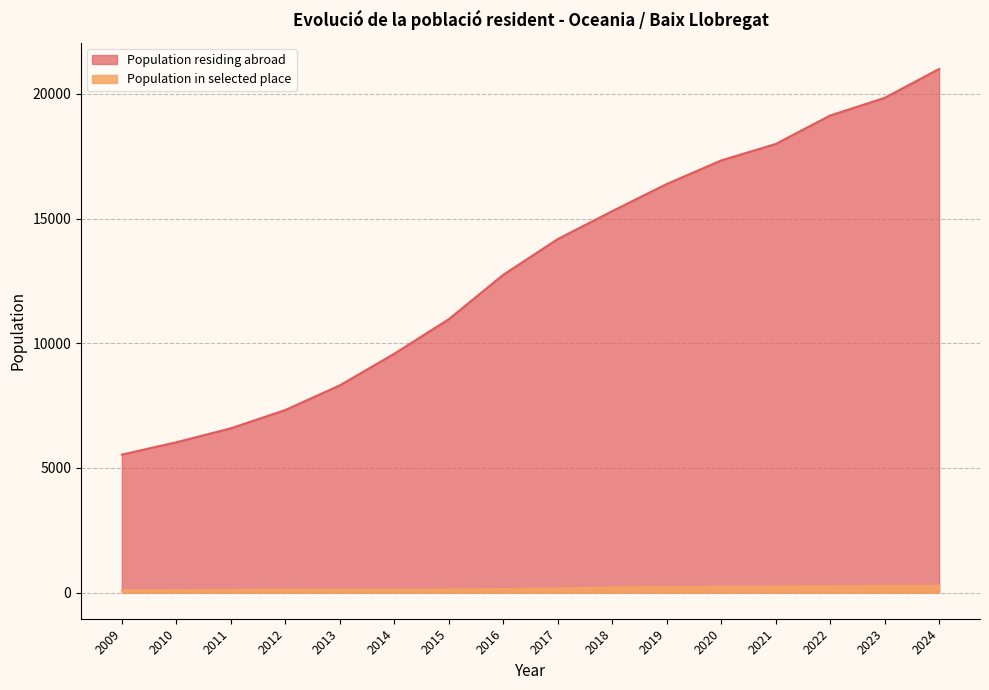

List the series in order of their peak value, lowest first.

Population in selected place, Population residing abroad